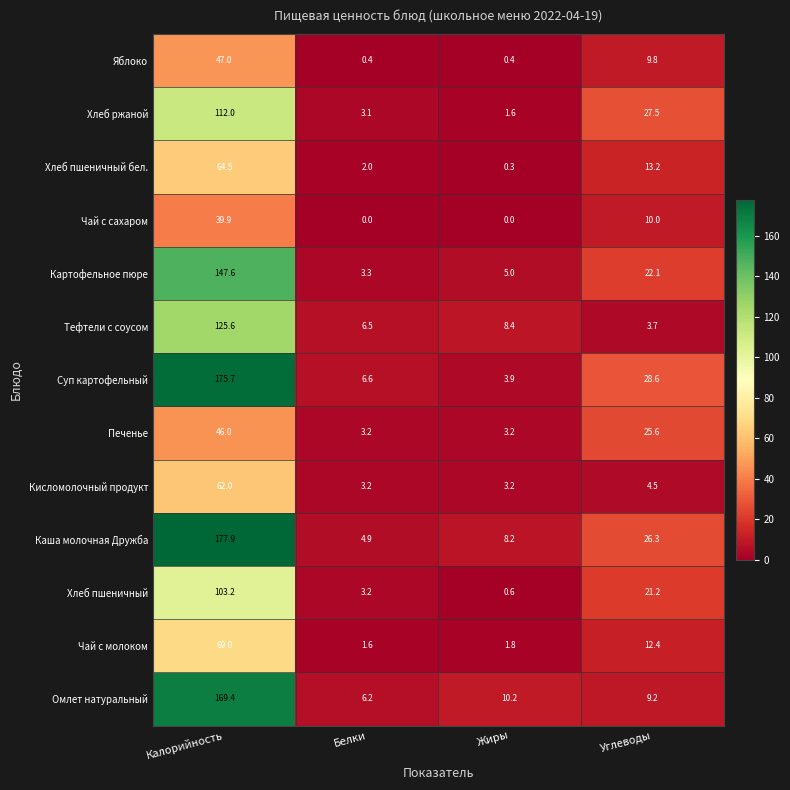

At Углеводы, list the series in order from largest to smallest.

Суп картофельный, Хлеб ржаной, Каша молочная Дружба, Печенье, Картофельное пюре, Хлеб пшеничный, Хлеб пшеничный бел., Чай с молоком, Чай с сахаром, Яблоко, Омлет натуральный, Кисломолочный продукт, Тефтели с соусом